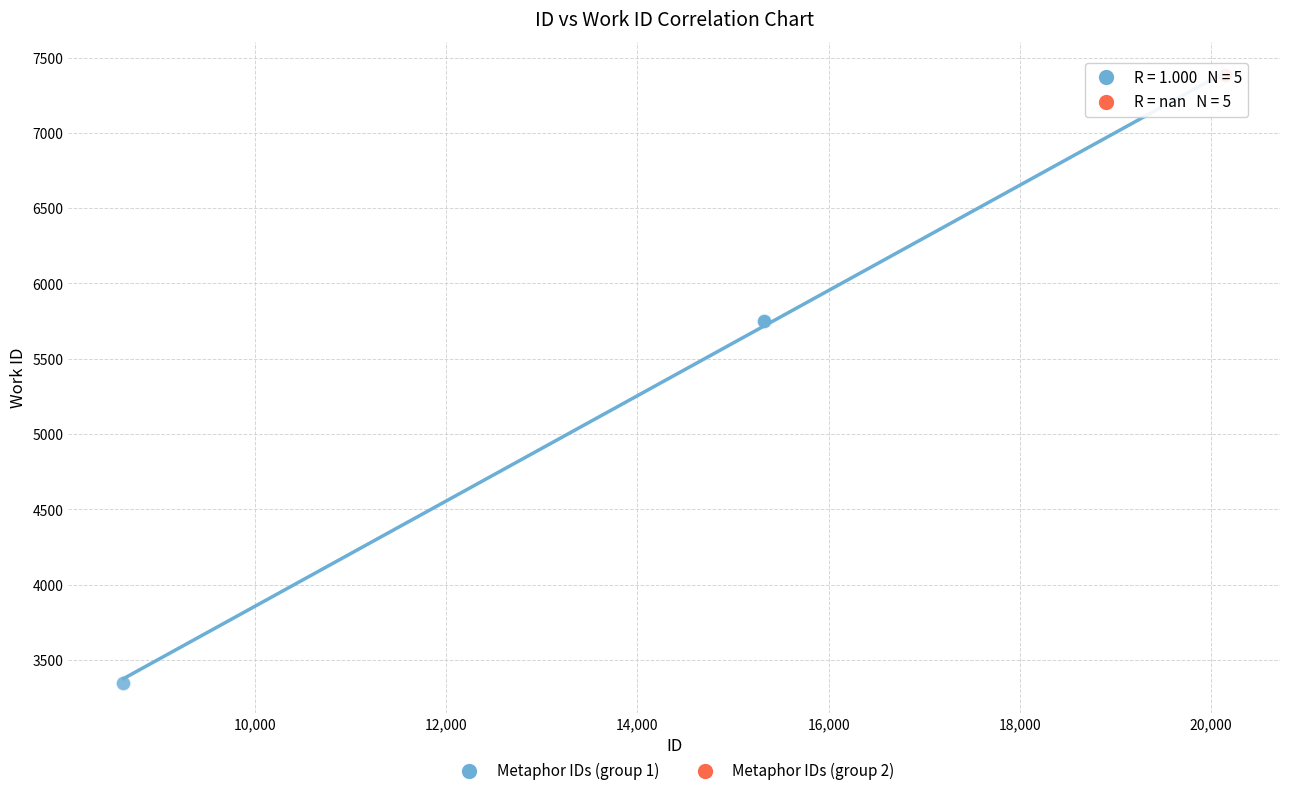

Which series contains the lowest Y value?

Metaphor IDs (group 1)